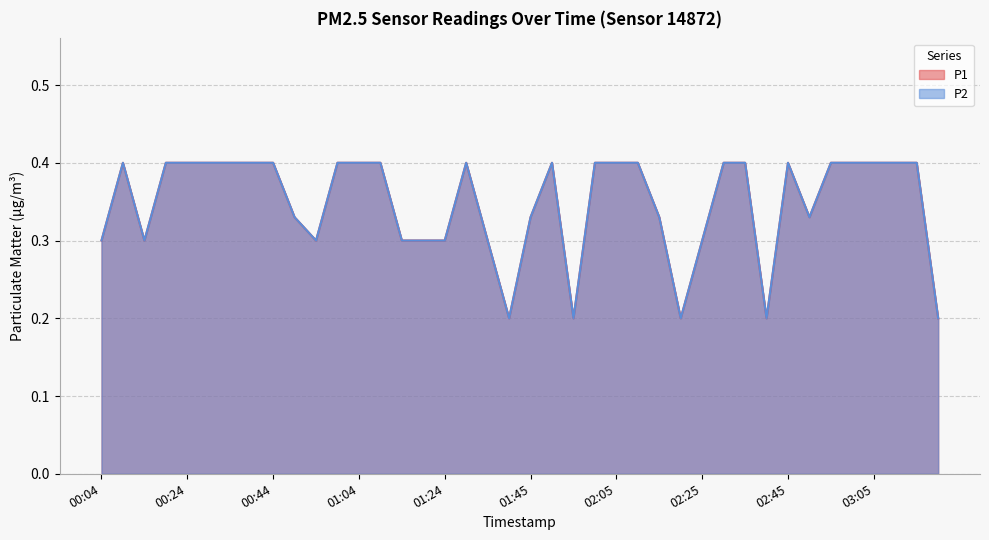

At which category is the sum across all series the highest?

00:09